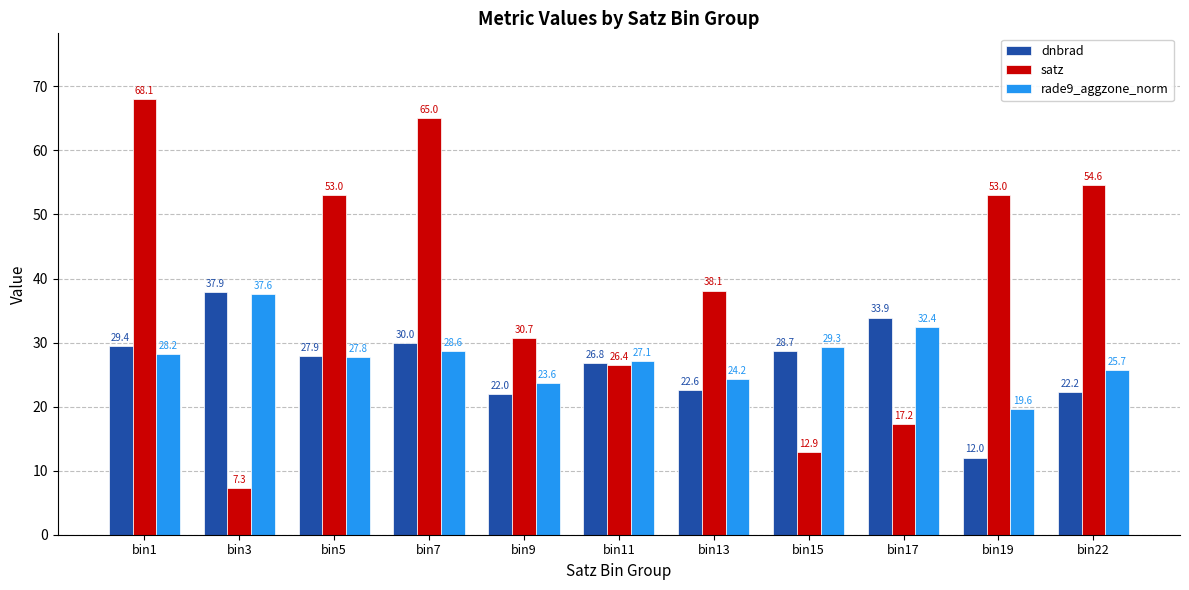

What is the spread (max minus min) of values at bin1?

39.9